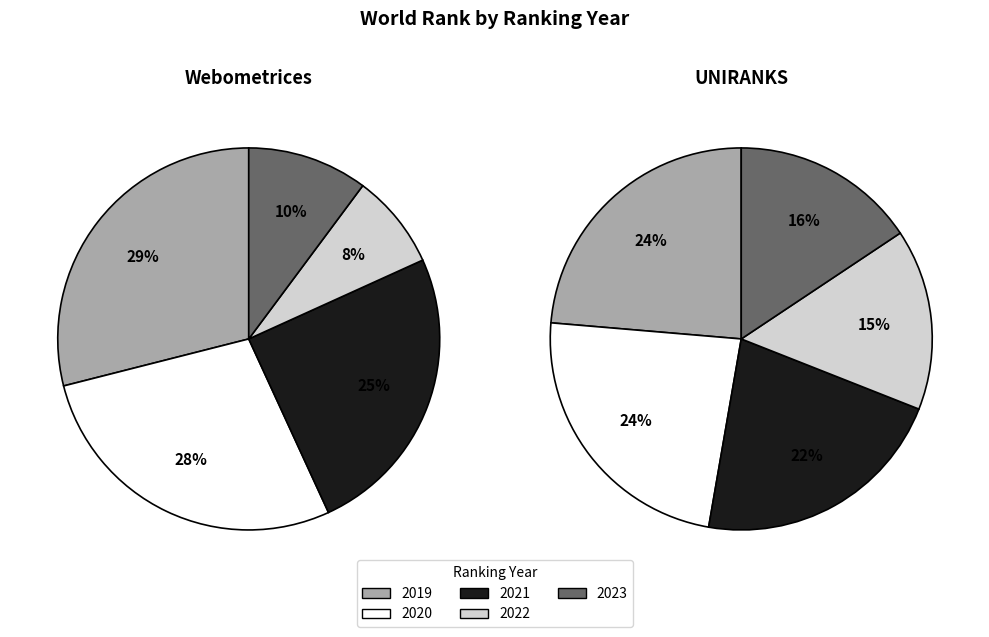

Is it true that 2023 is 10% of the pie?

True